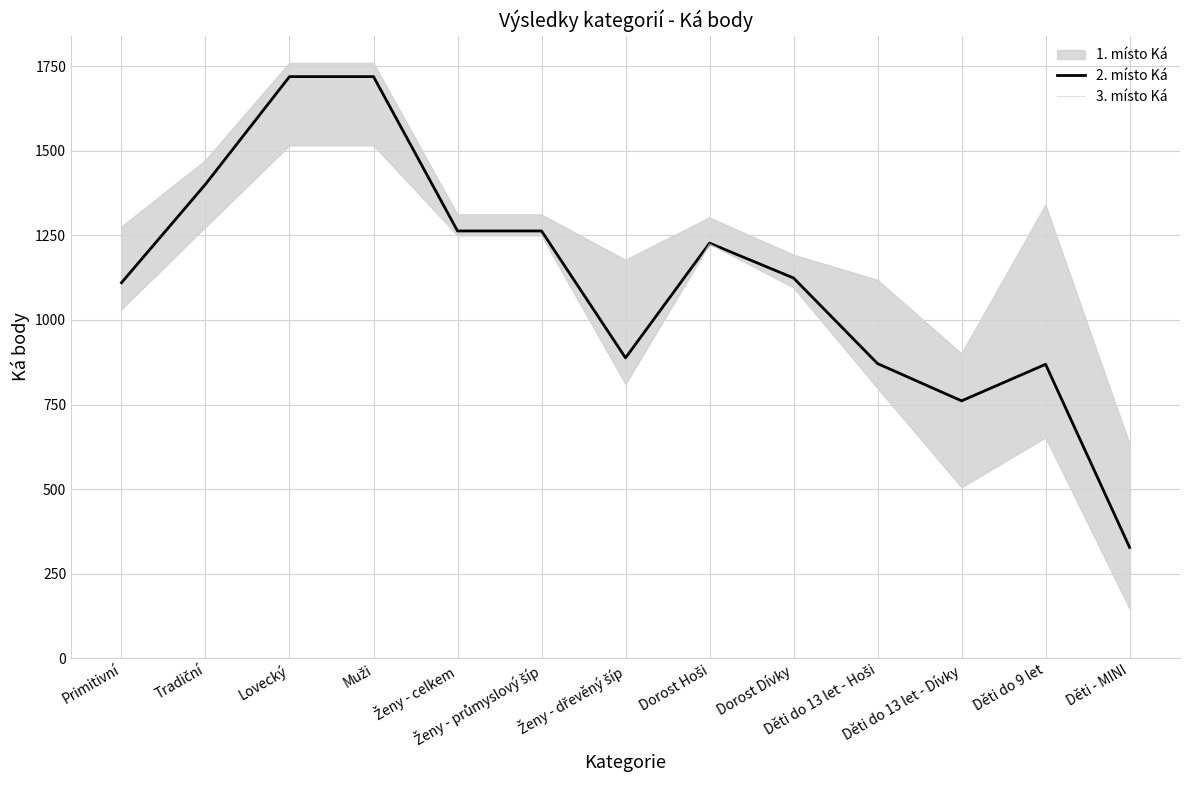

How many interior local valleys does the 2. místo Ká series have?

2